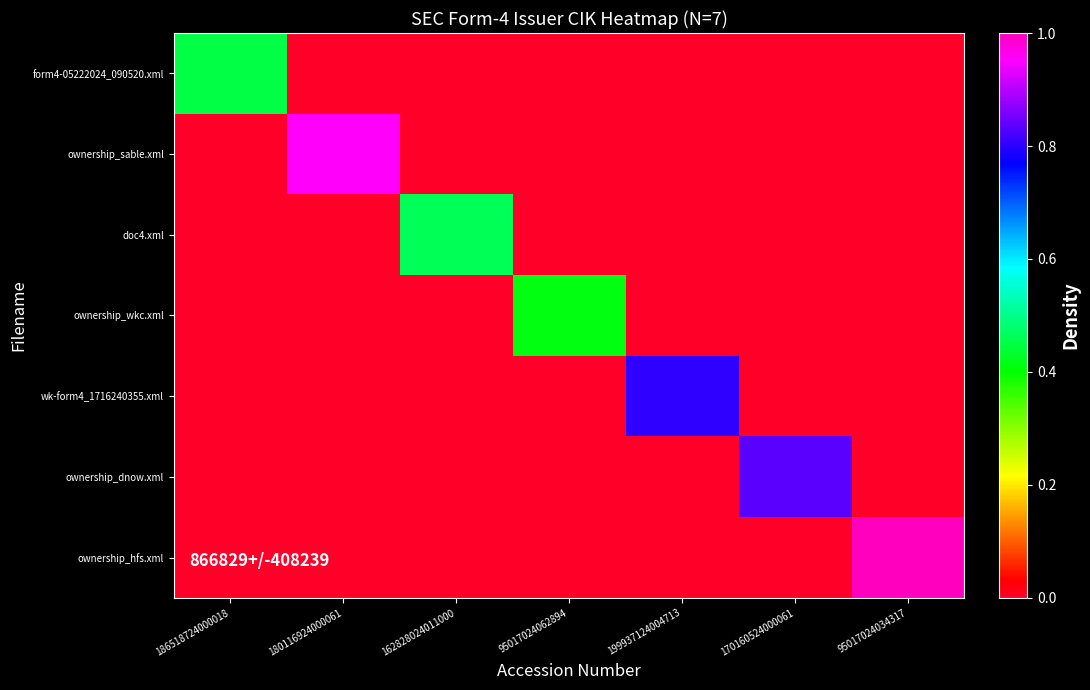

Which has a higher value, 162828024011000 or 199937124004713?

162828024011000